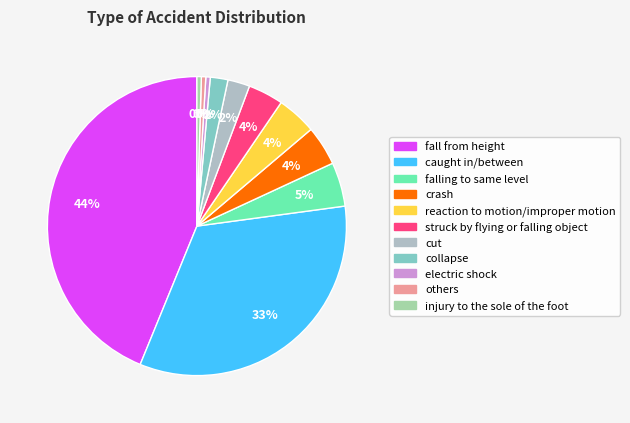

True or false: cut accounts for 1% of the total.

False